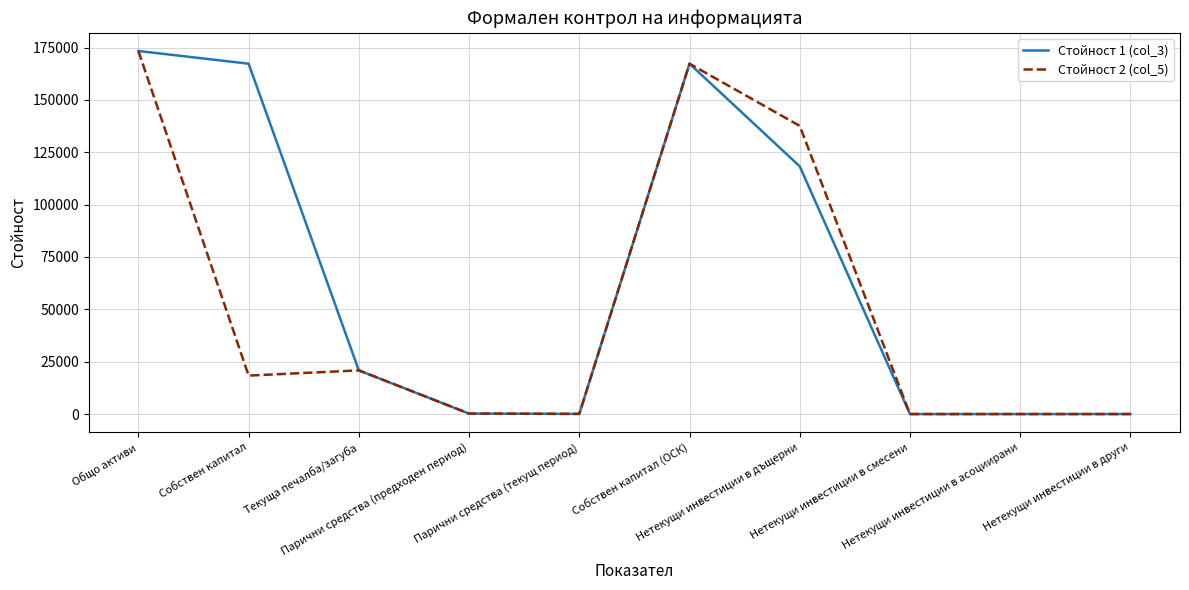

Where is the first local minimum for Стойност 2 (col_5)?

Собствен капитал